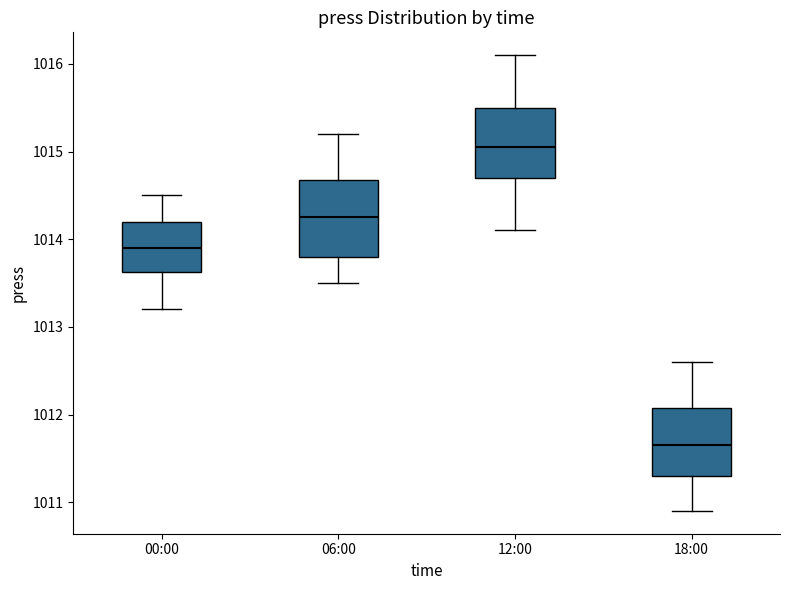

Where does the lower whisker of the box for 18:00 end on the y-axis? The values are not printed on the chart, so give them approximately, as read against the axis.

1010.9